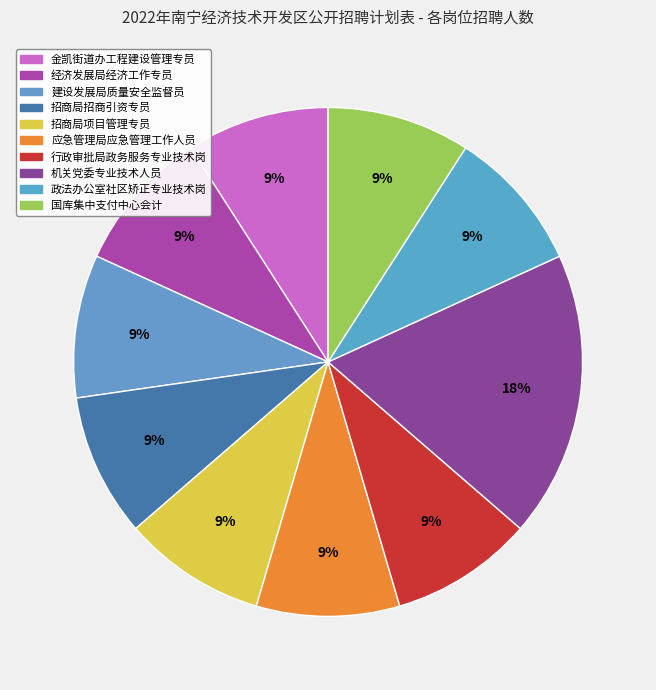

Is there any slice that represents more than half of the pie?

No